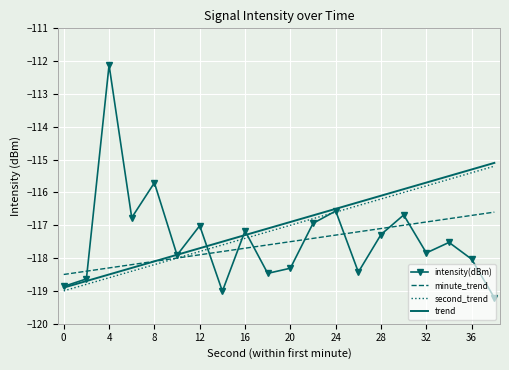

What is the lowest value of the trend series?

-118.9